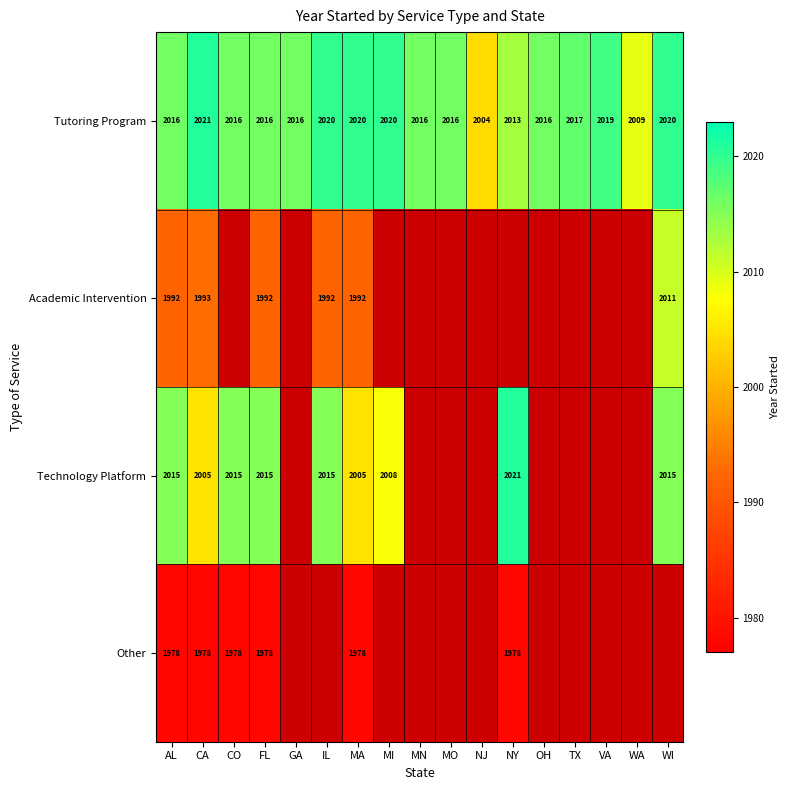

Between NJ and WI, which is larger?

WI